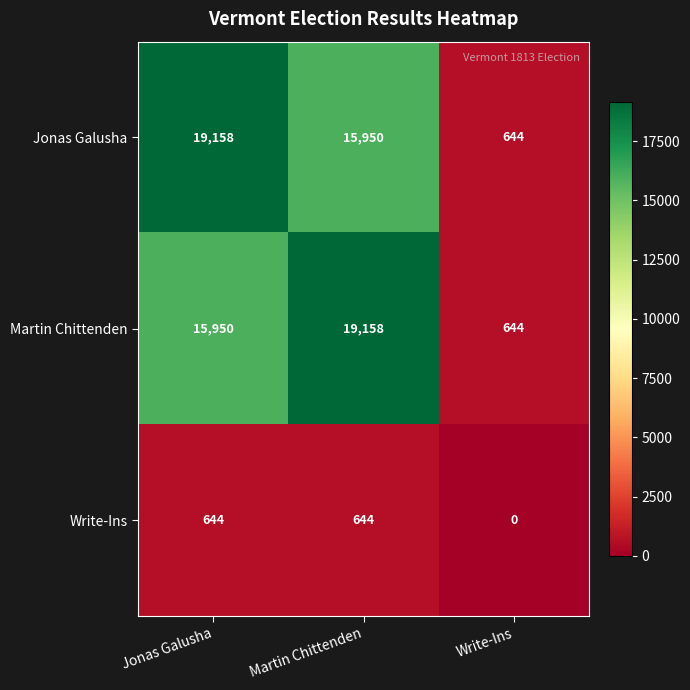

How many categories are shown in the chart?

3